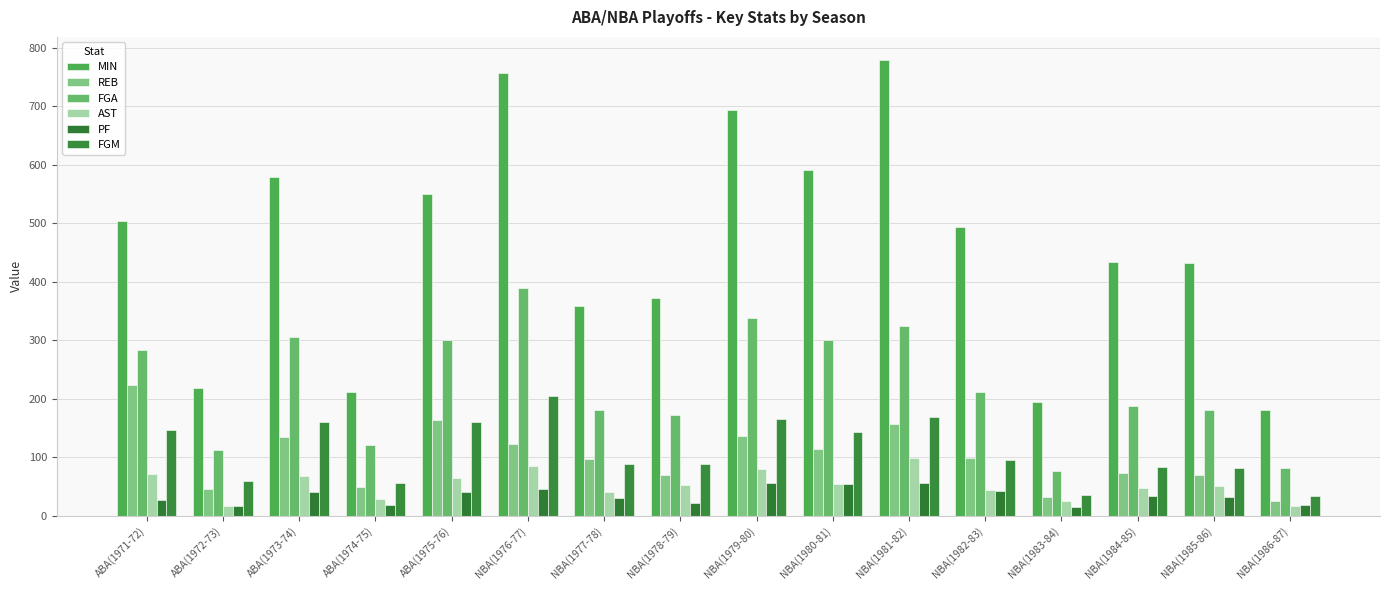

At which label does AST first exceed 53?

ABA(1971-72)